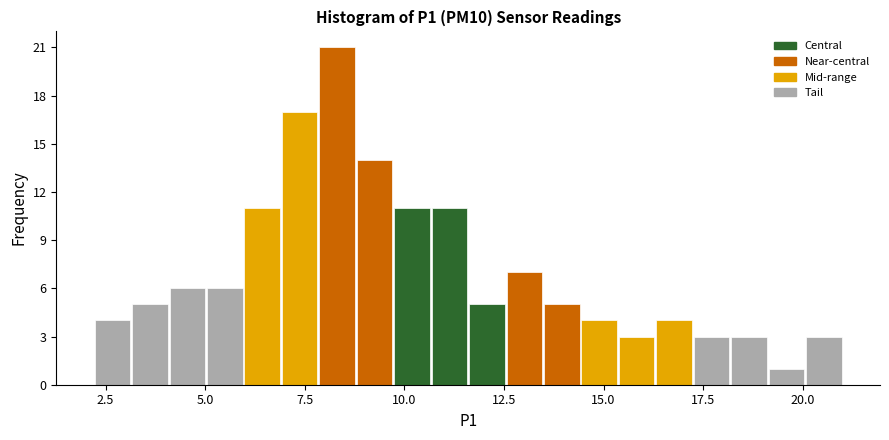

Read against the x-axis, roughly where is the centre of the tallest bar?

8.5